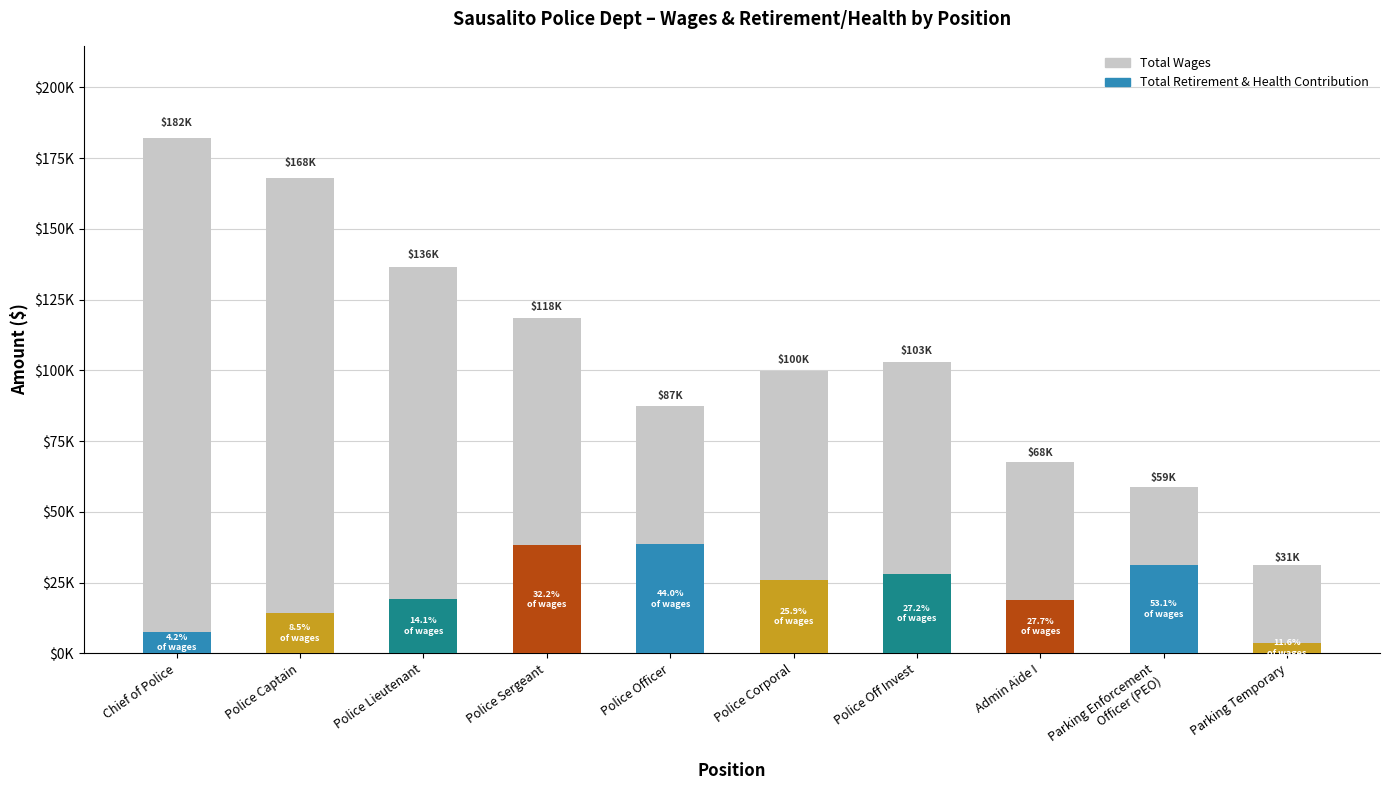

Reading left to right, what are all the values shown in this chart?

Chief of Police=181952.0	Police Captain=168145.0	Police Lieutenant=136432.5	Police Sergeant=118424.8	Police Officer=87375.4	Police Corporal=99860.5	Police Off Invest=103107.0	Admin Aide I=67684.0	Parking Enforcement
Officer (PEO)=58833.0	Parking Temporary=31107.5